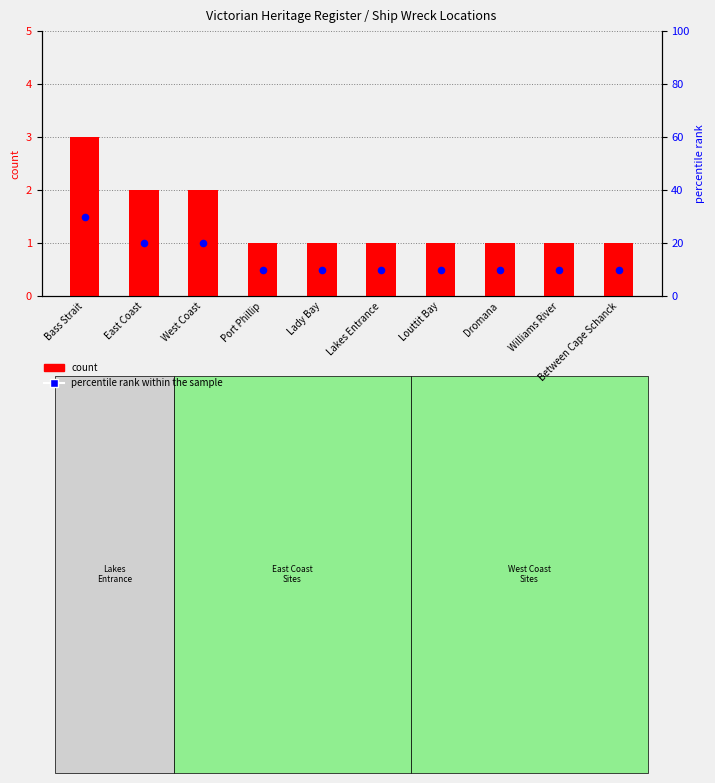

What are all the series names shown in the legend?

count, percentile rank within the sample